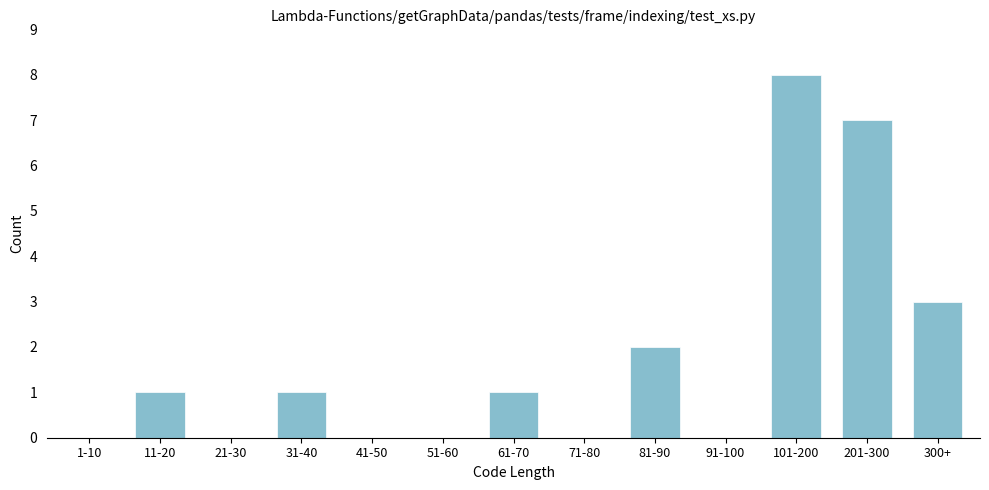

Reading right to left, list all the values displayed in this chart.

300+=3	201-300=7	101-200=8	91-100=0	81-90=2	71-80=0	61-70=1	51-60=0	41-50=0	31-40=1	21-30=0	11-20=1	1-10=0